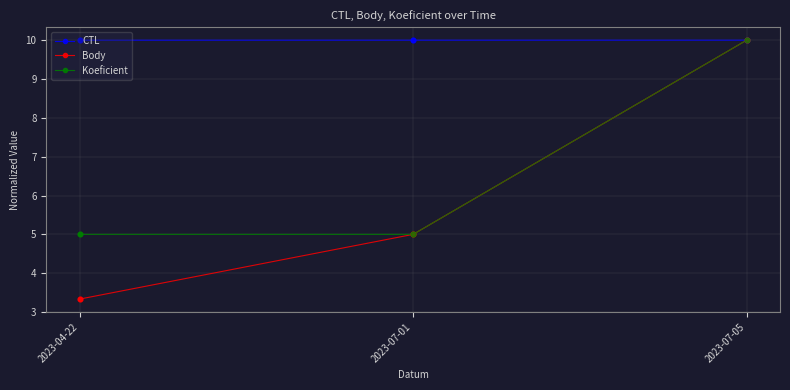

What is the difference between the highest and lowest values at 2023-07-01?

5.0